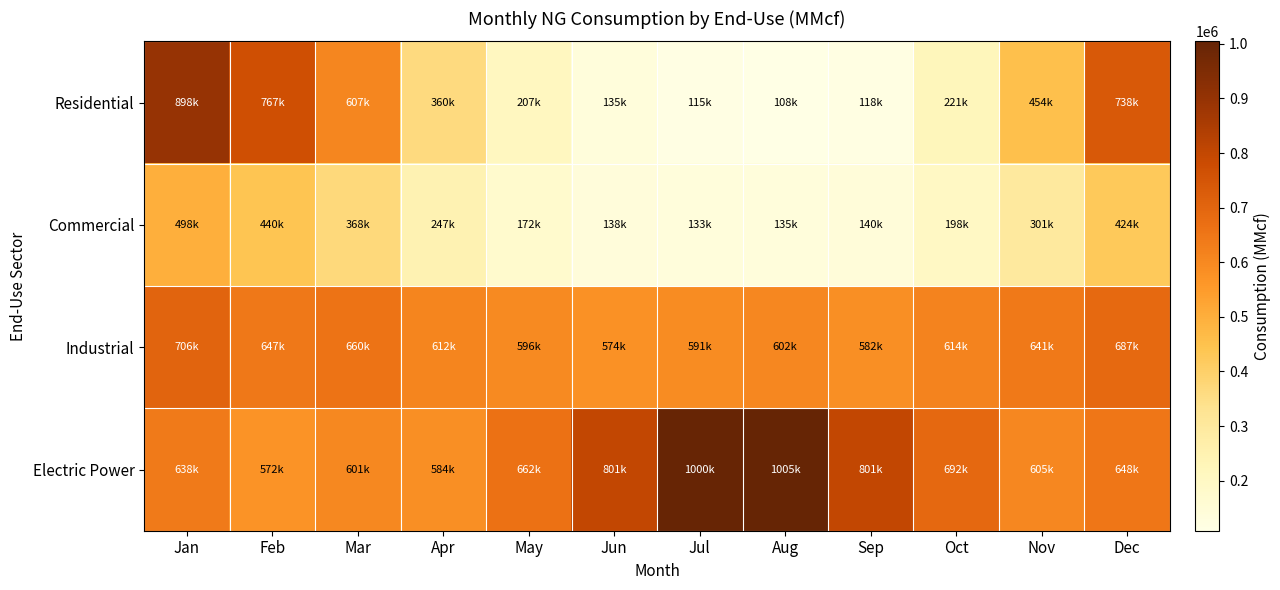

Which series has the largest range (max minus min)?

Residential